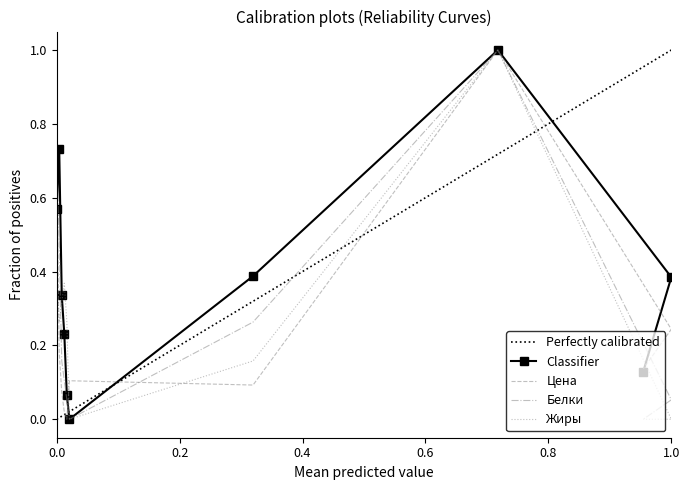

What is the sum of all Жиры values?

2.8